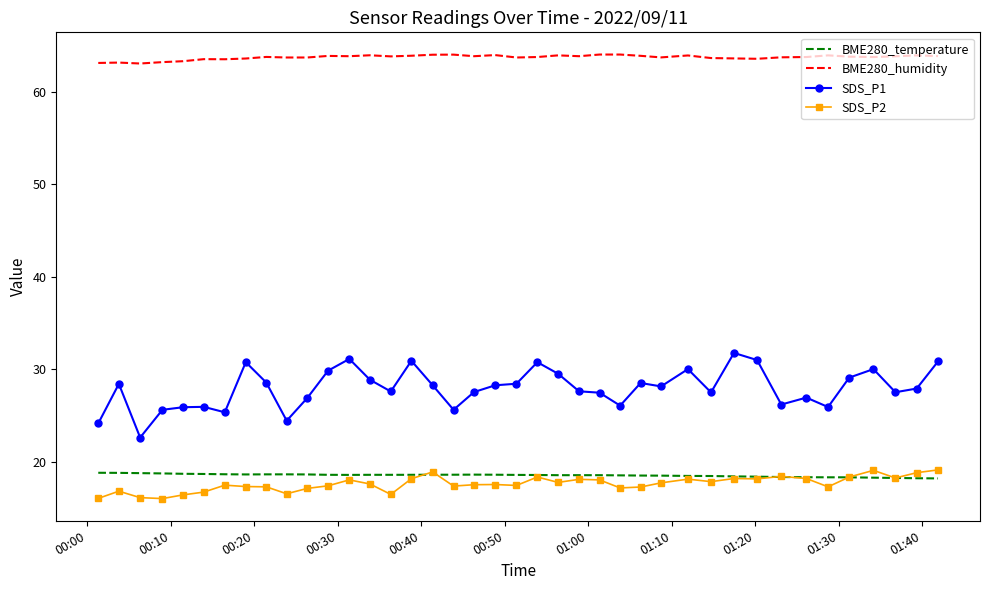

What is the minimum value shown in the chart?

16.0